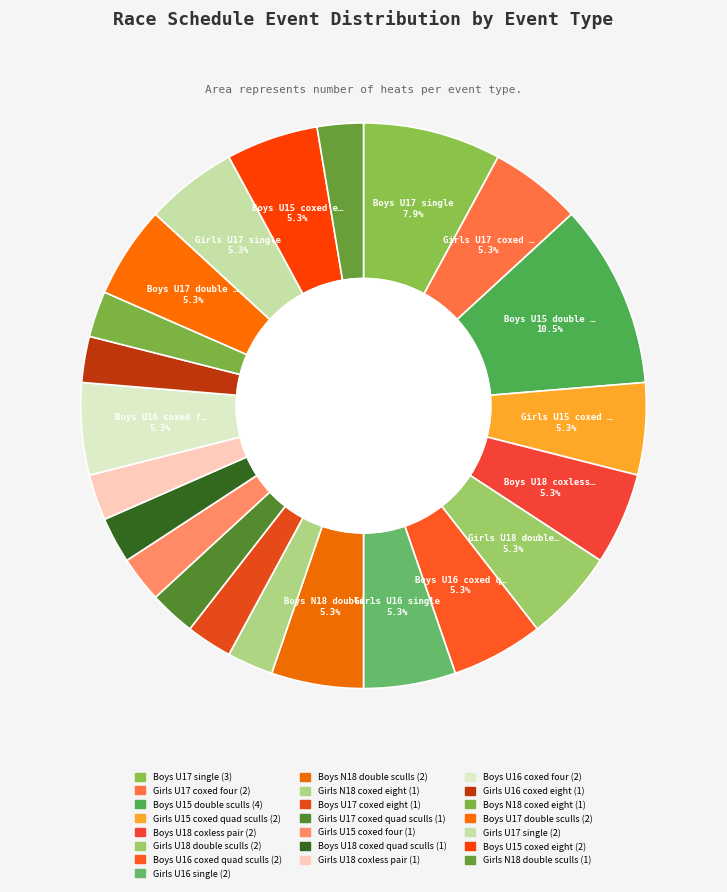

Count the number of slices in the pie.

22